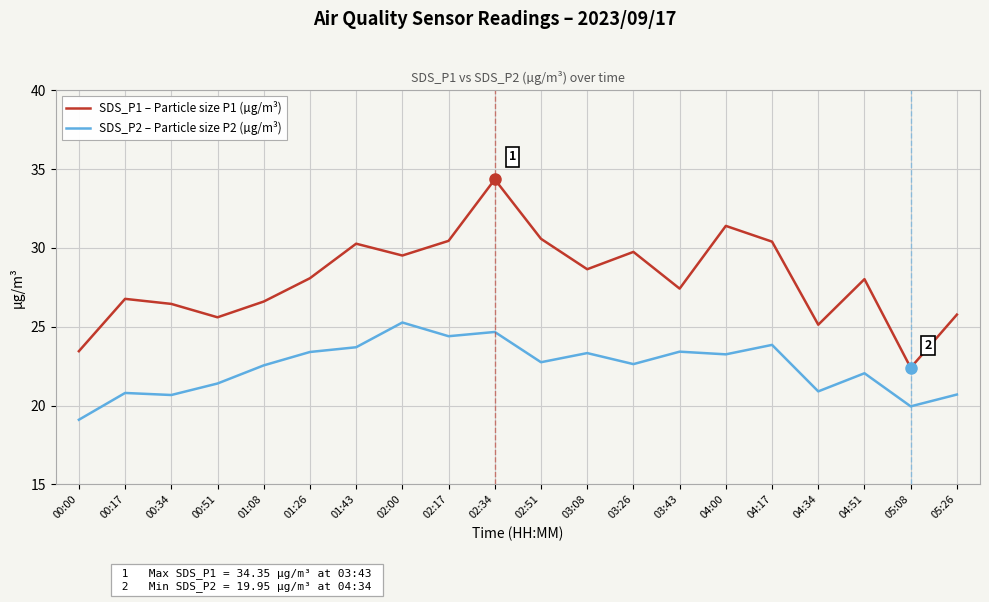

Rank the series at 02:17 from highest to lowest value.

SDS_P1 – Particle size P1 (µg/m³), SDS_P2 – Particle size P2 (µg/m³)